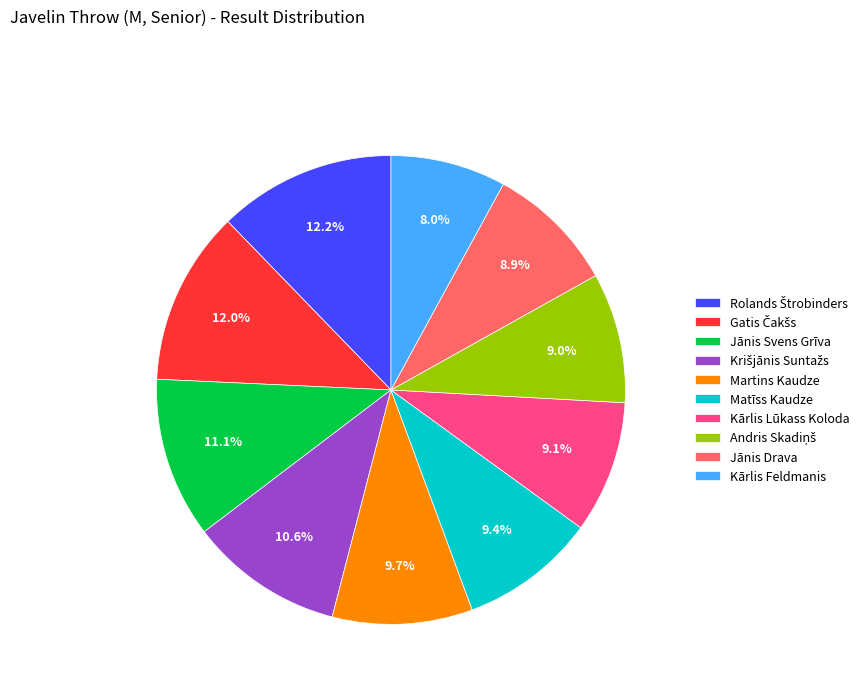

What is the smallest slice in the pie chart?

Kārlis Feldmanis